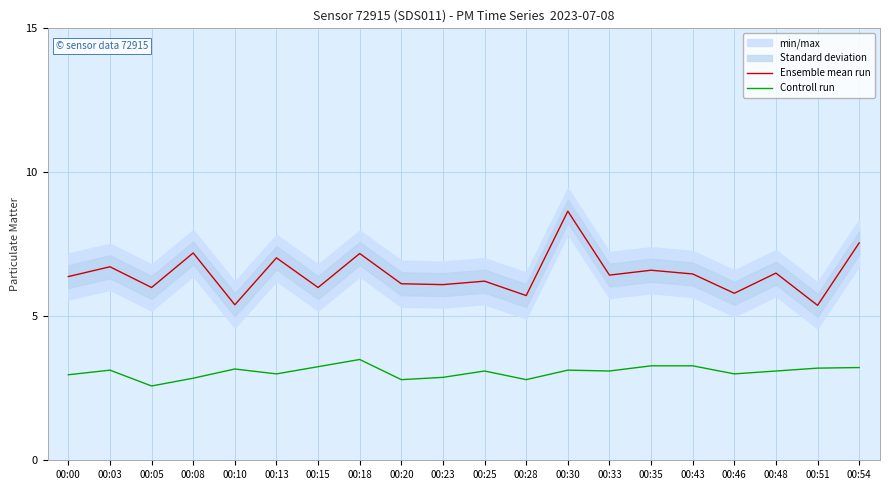

True or false: Ensemble mean run and Controll run intersect in this chart.

False